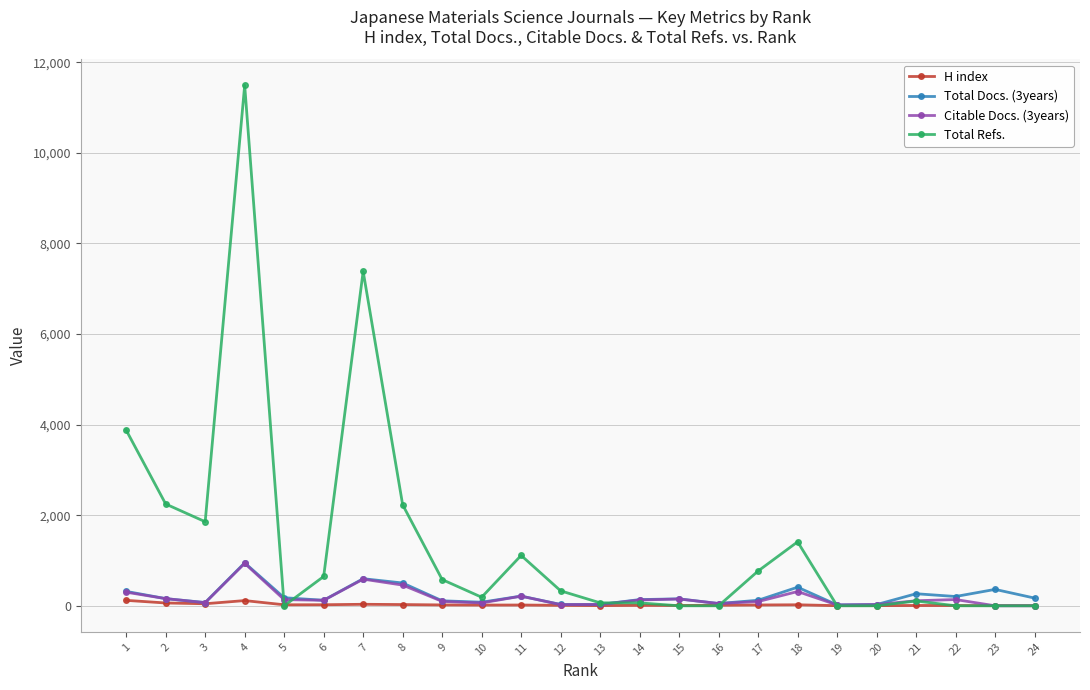

What is the total value across all series at 10?

347